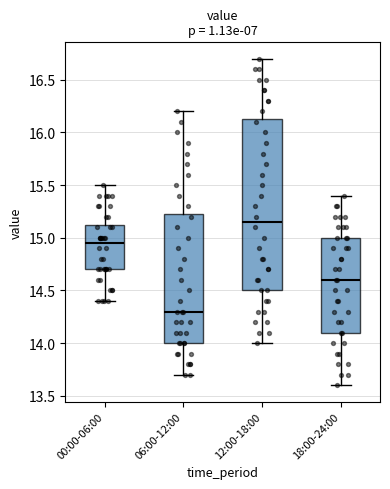

Where is the lower edge of the box for 18:00-24:00 on the y-axis? The values are not printed on the chart, so give them approximately, as read against the axis.

14.10